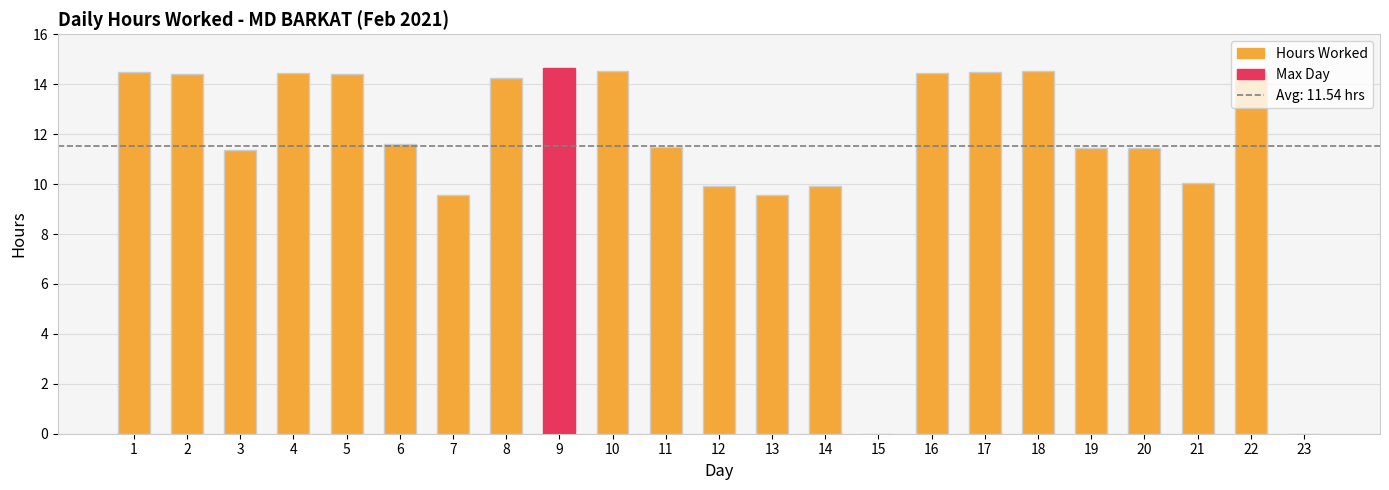

What is the average value?

11.5